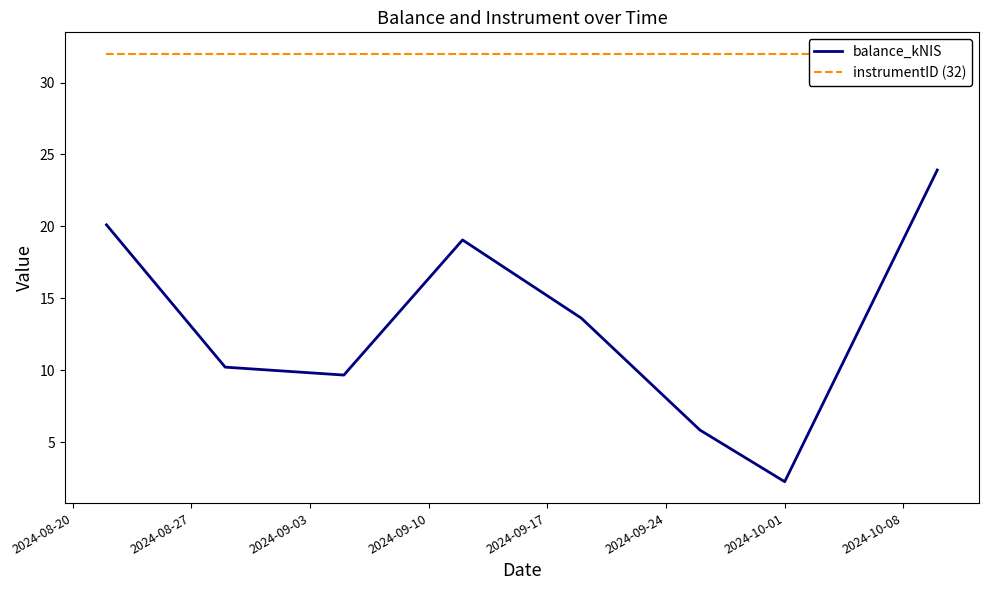

What is the value of the balance_kNIS point at the 8th from the left?

23.9